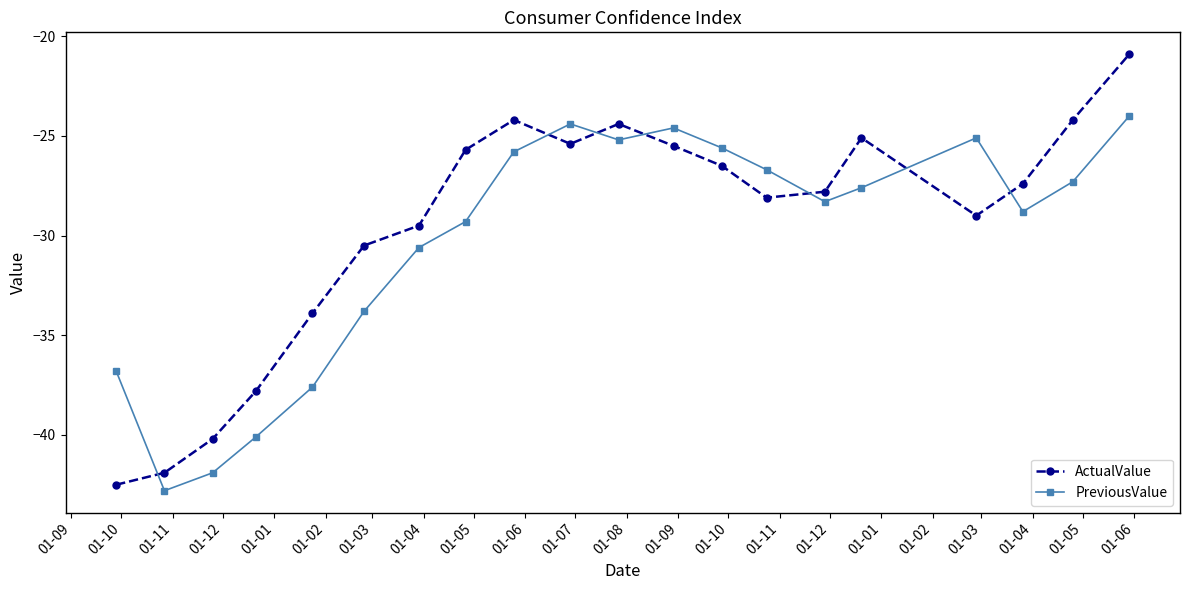

Which series has the largest total across all categories?

ActualValue